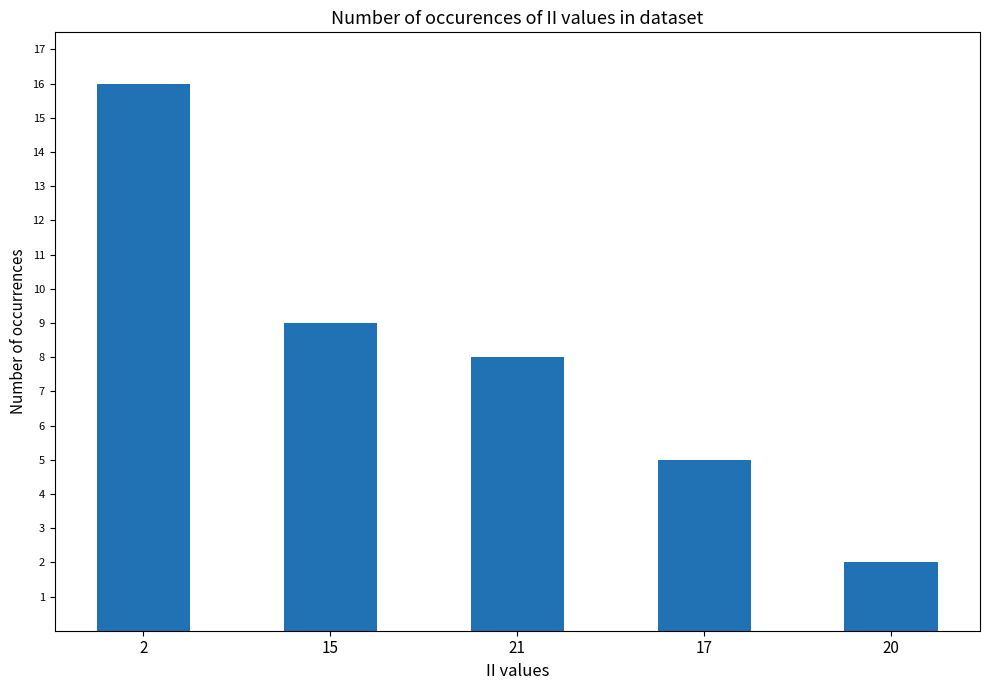

Reading left to right, transcribe all the data shown in this chart.

16	9	8	5	2